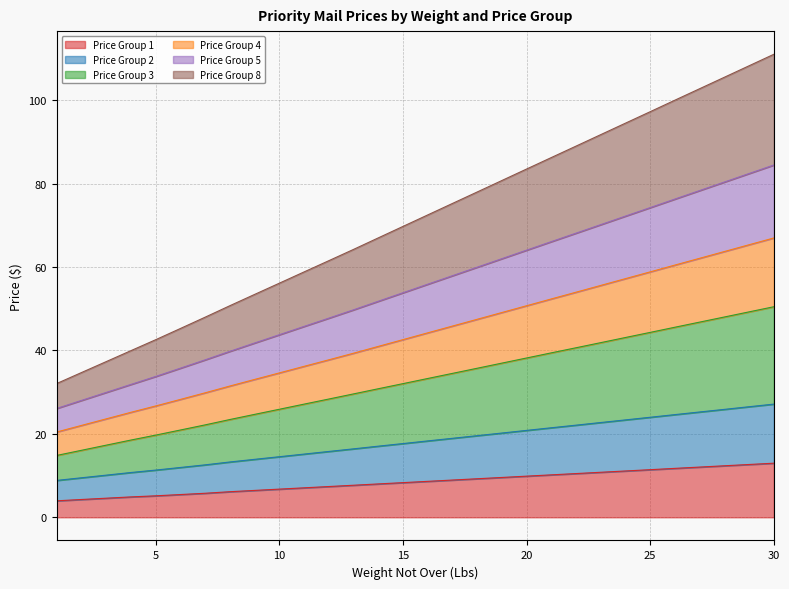

What is the highest value of the Price Group 1 series?

13.0